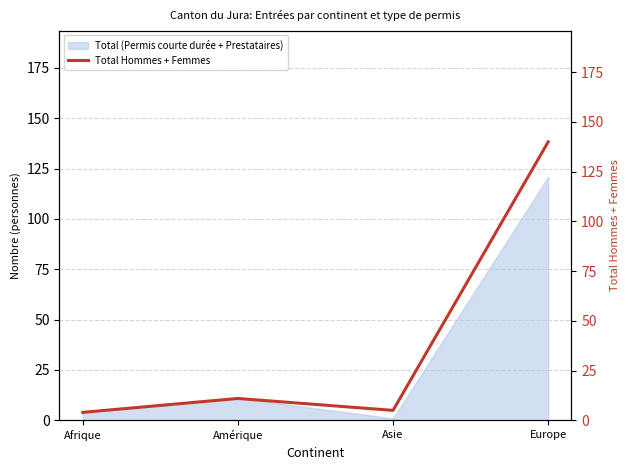

What is the change in value from Amérique to Asie?

-6